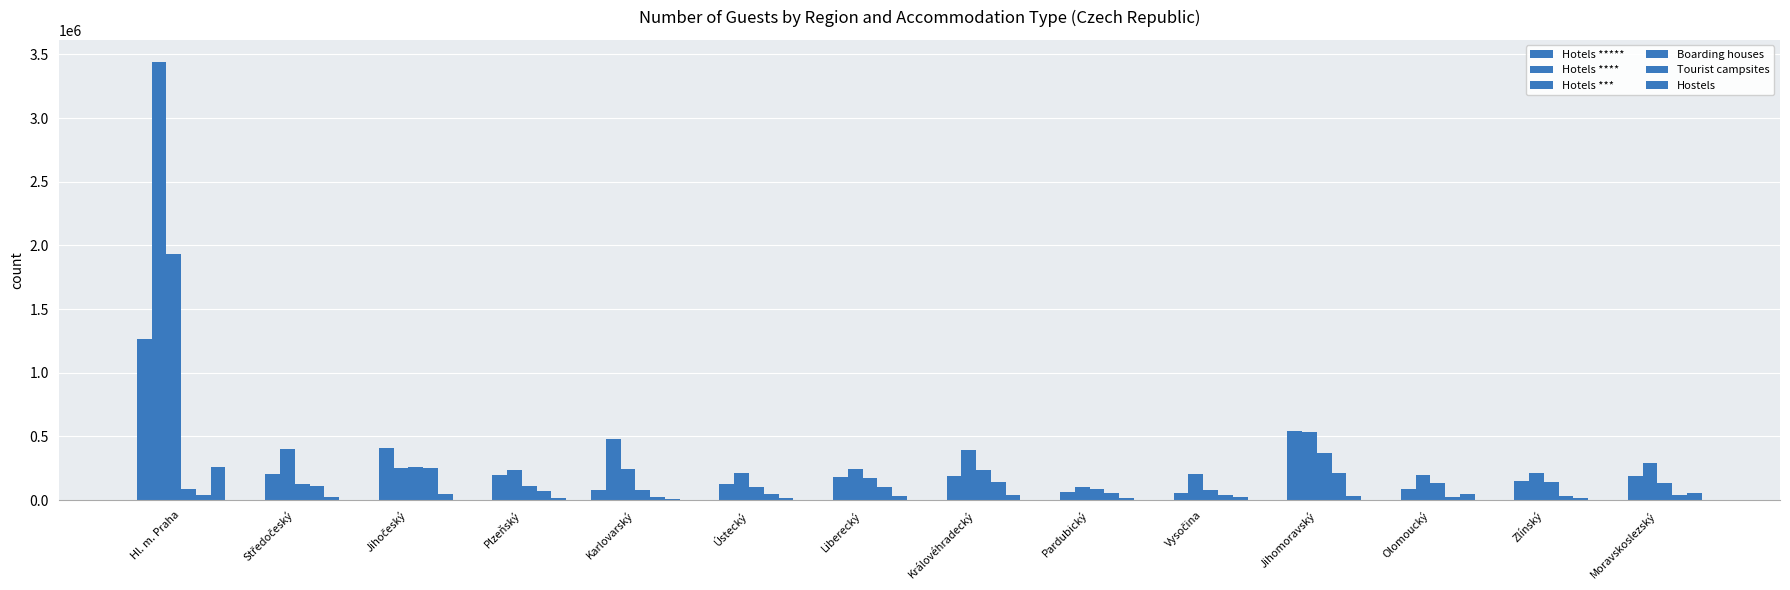

At how many categories does at least one series exceed 2529054?

1